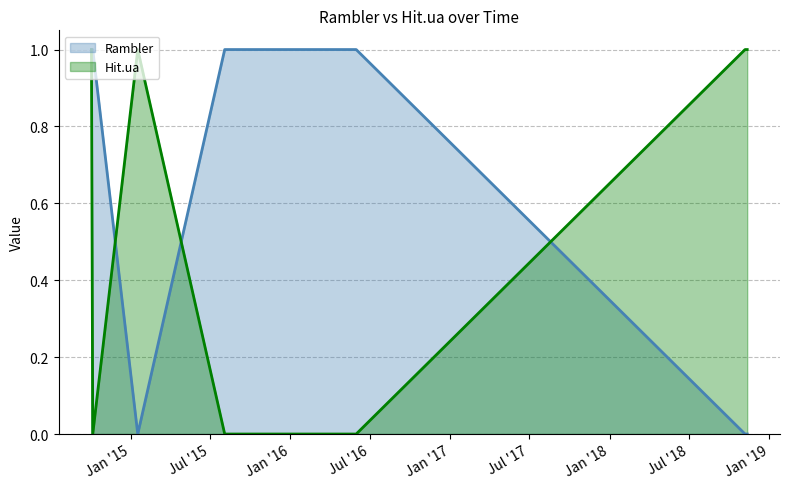

Rank the series by their average value, from highest to lowest.

Rambler, Hit.ua